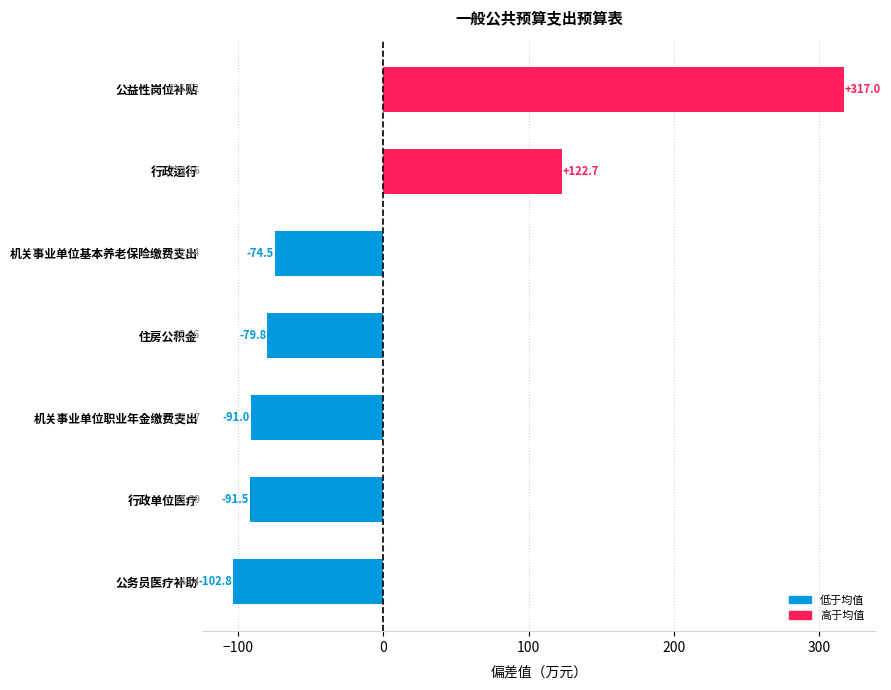

Reading left to right, what are all the values shown in this chart?

-102.8	-91.5	-91.0	-79.8	-74.5	122.7	317.0